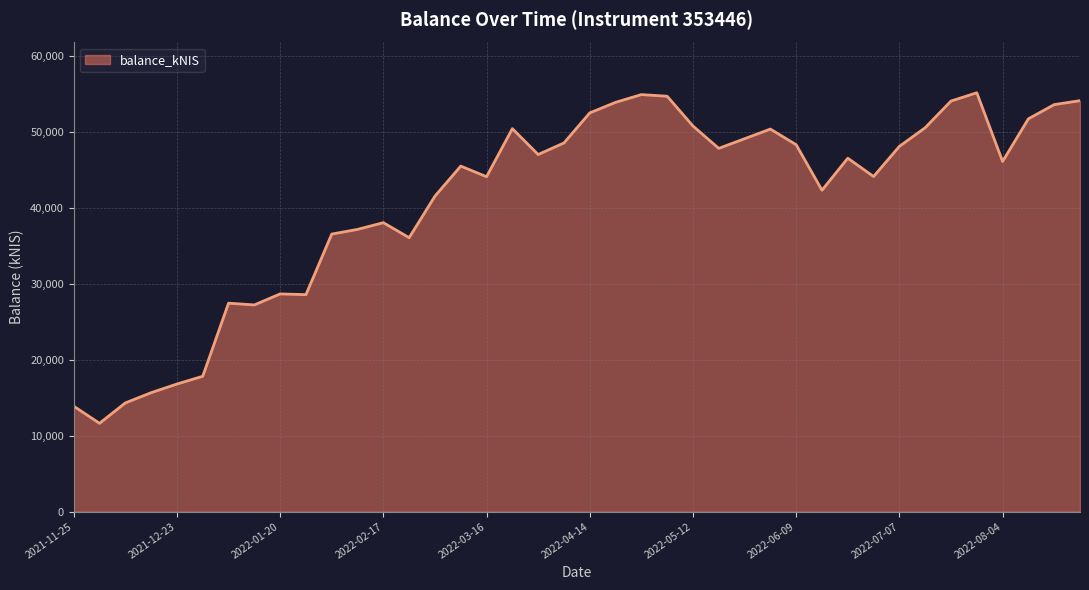

What is the sum of all values?

1635326.0